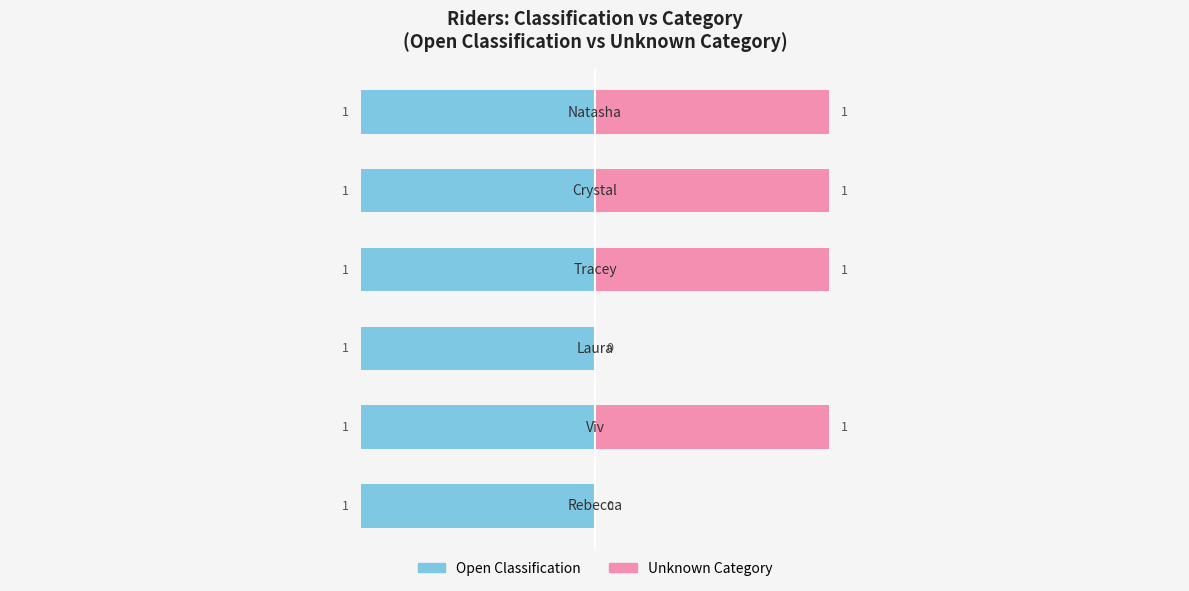

What is the difference between the maximum and second lowest values in the Unknown Category series?

1.0